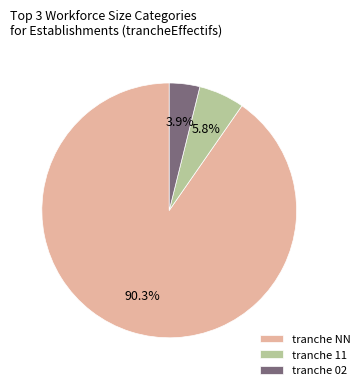

How much of the chart is everything except tranche 02?

96.1%